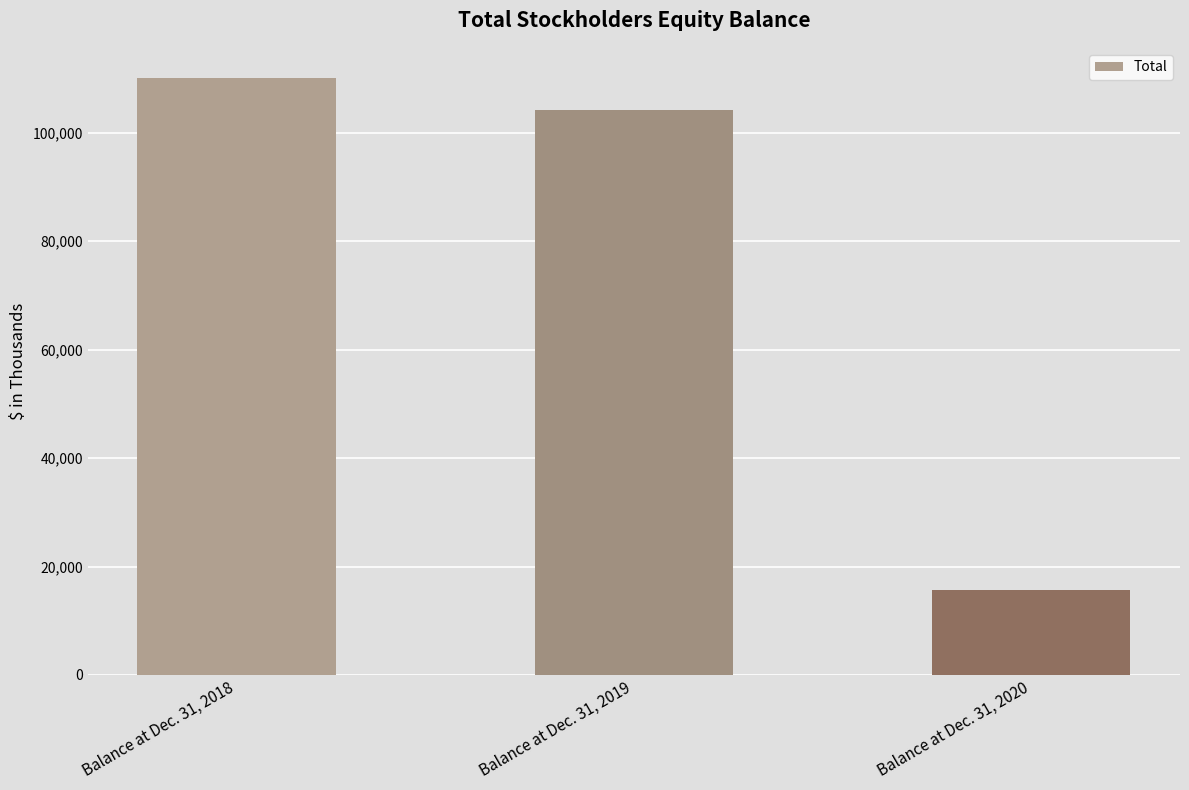

How many categories are shown in the chart?

3